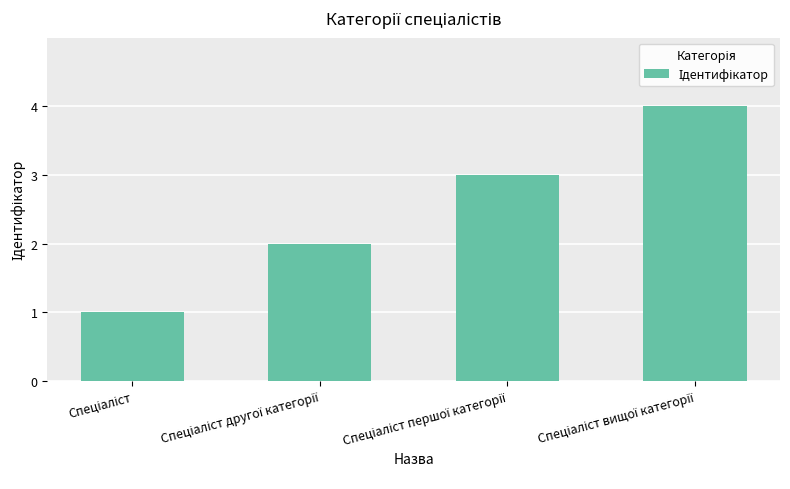

What is the maximum value shown in the chart?

4